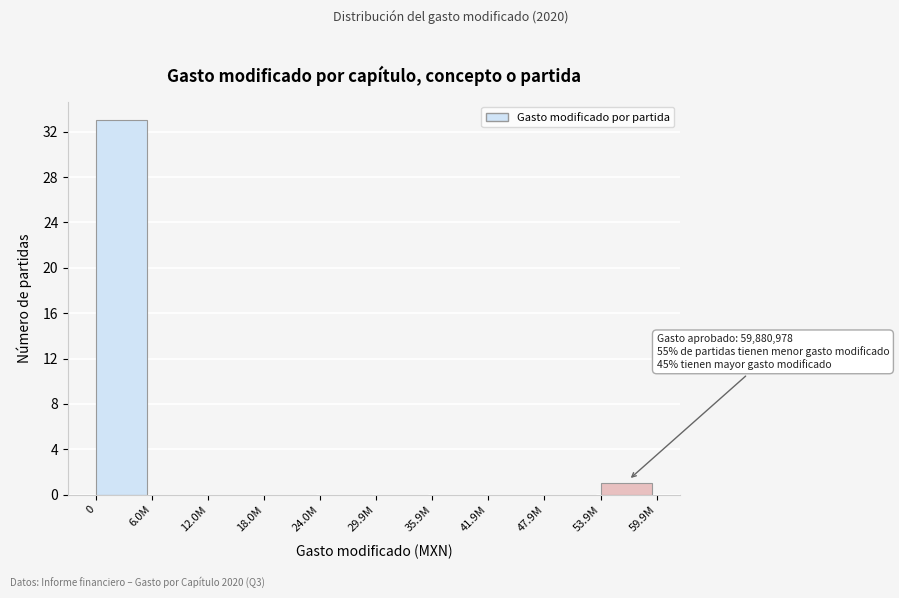

Reading left to right, transcribe all the data shown in this chart.

0=33	6.0M=0	12.0M=0	18.0M=0	24.0M=0	29.9M=0	35.9M=0	41.9M=0	47.9M=0	53.9M=1